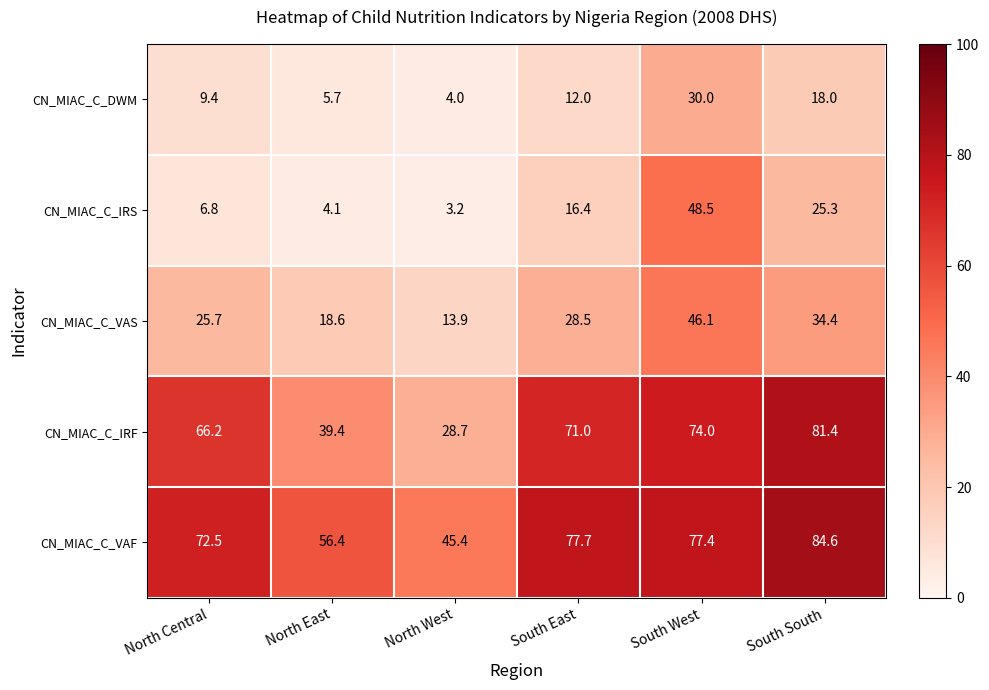

List the labels in order of CN_MIAC_C_IRS value, smallest first.

North West, North East, North Central, South East, South South, South West